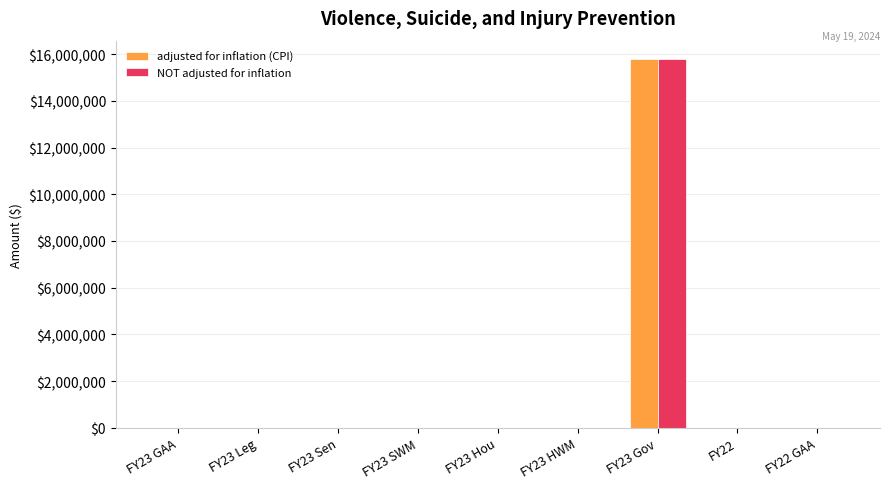

Is it true that adjusted for inflation (CPI) equals 0 at FY23 GAA?

True